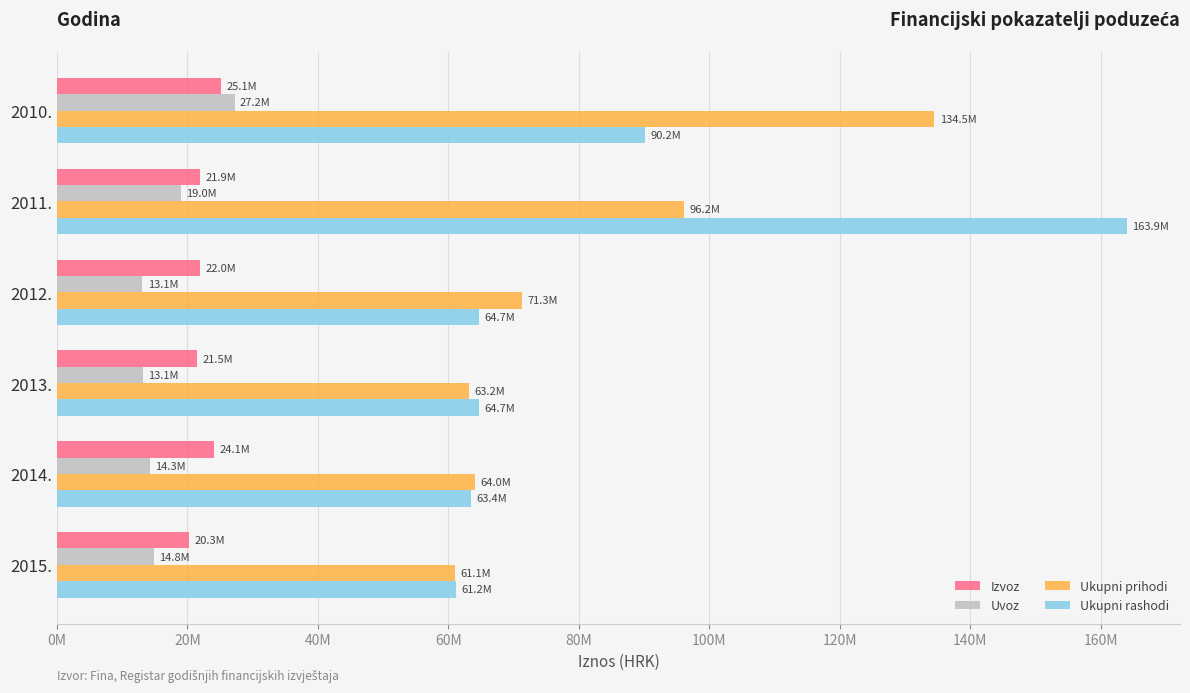

What is the value of the Uvoz bar at the 3rd from the left?

13069959